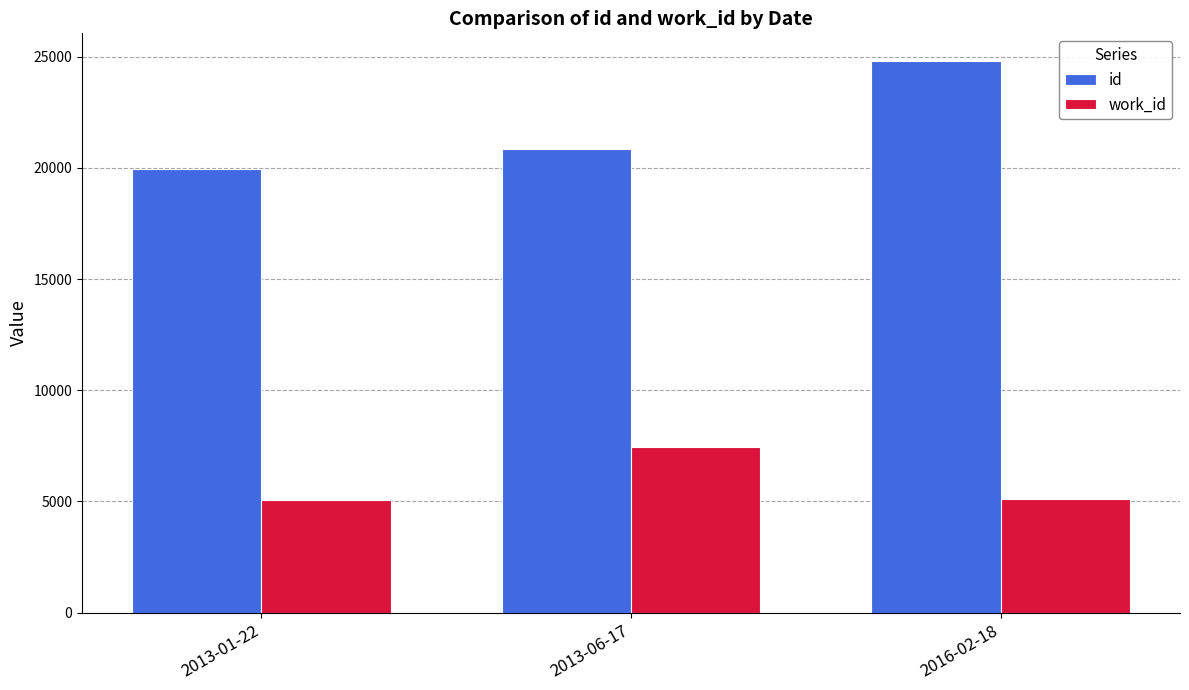

Which series has the largest total across all categories?

id